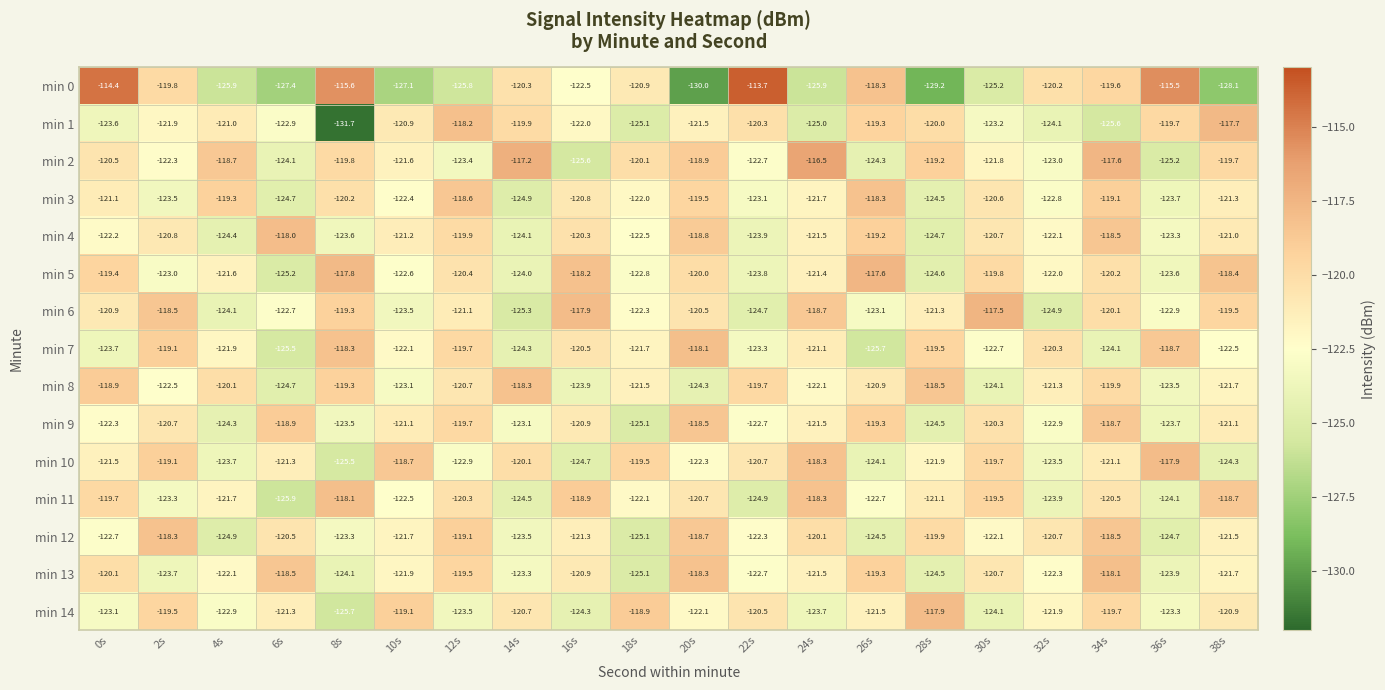

The value of min 8 at 24s is -173.9. True or false?

False